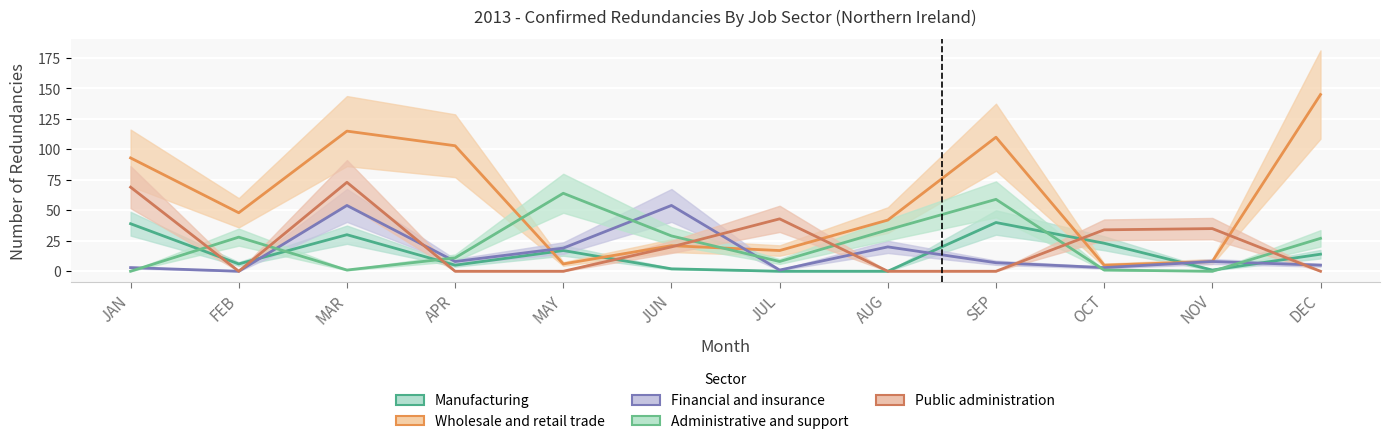

Is the value of Manufacturing at NOV greater than the value of Administrative and support at NOV?

Yes